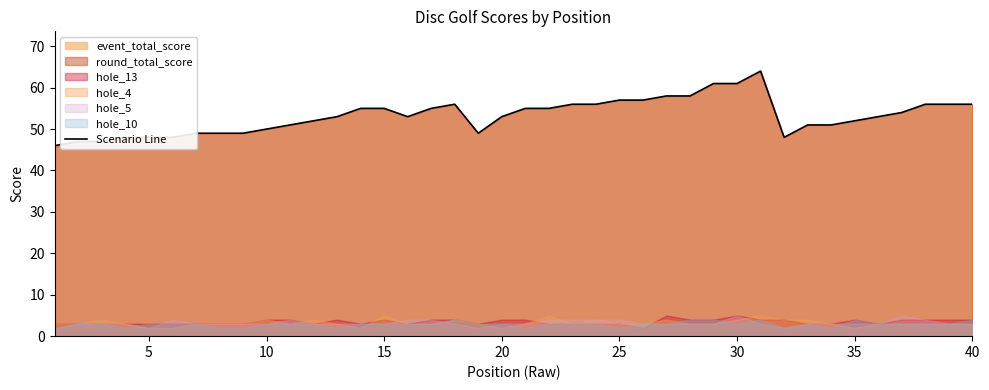

What is the minimum value for Scenario Line?

46